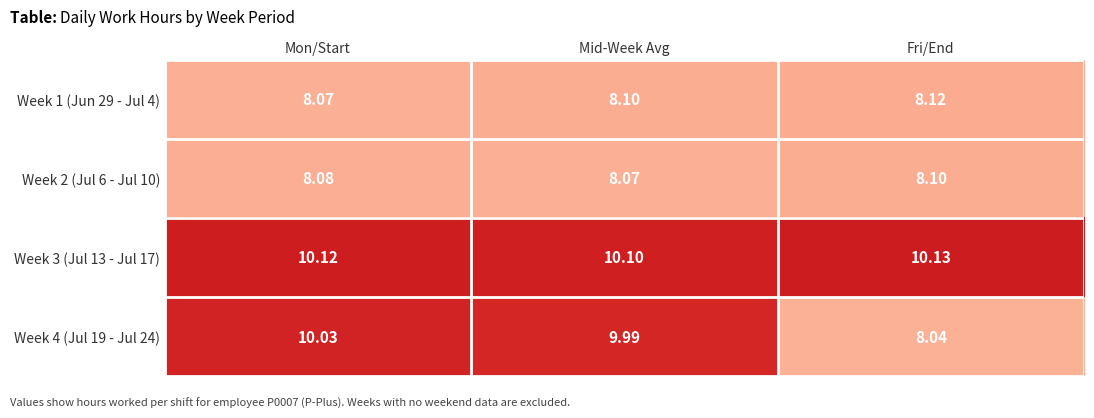

Which category has the lowest value in the Week 3 (Jul 13 - Jul 17) series?

Mid-Week Avg